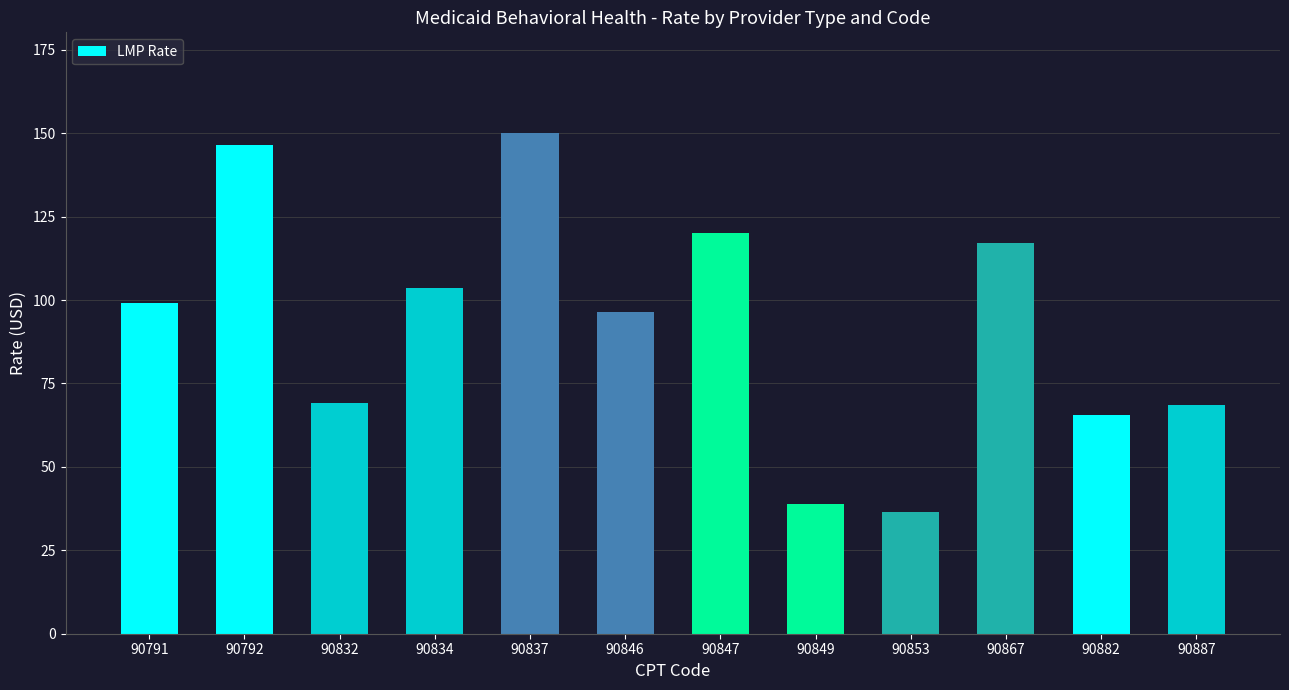

Between 90834 and 90887, which is larger?

90834